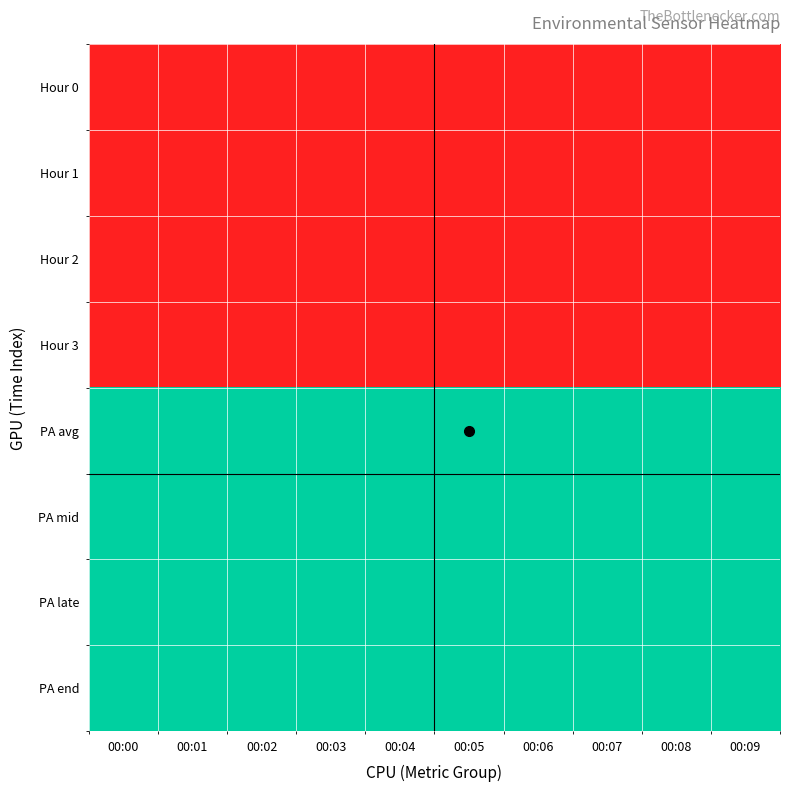

Which label corresponds to the smallest value in the chart?

00:08